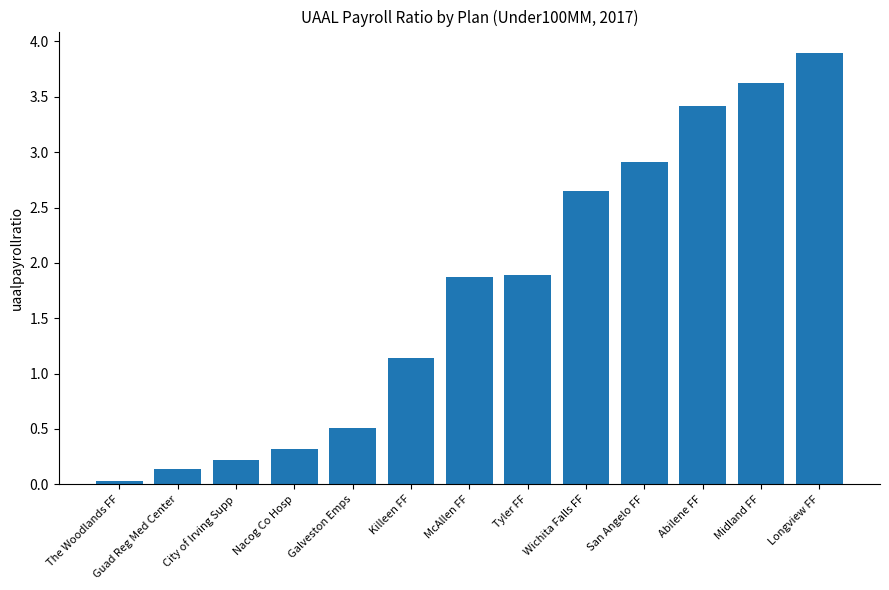

What is the sum of all values?

22.6